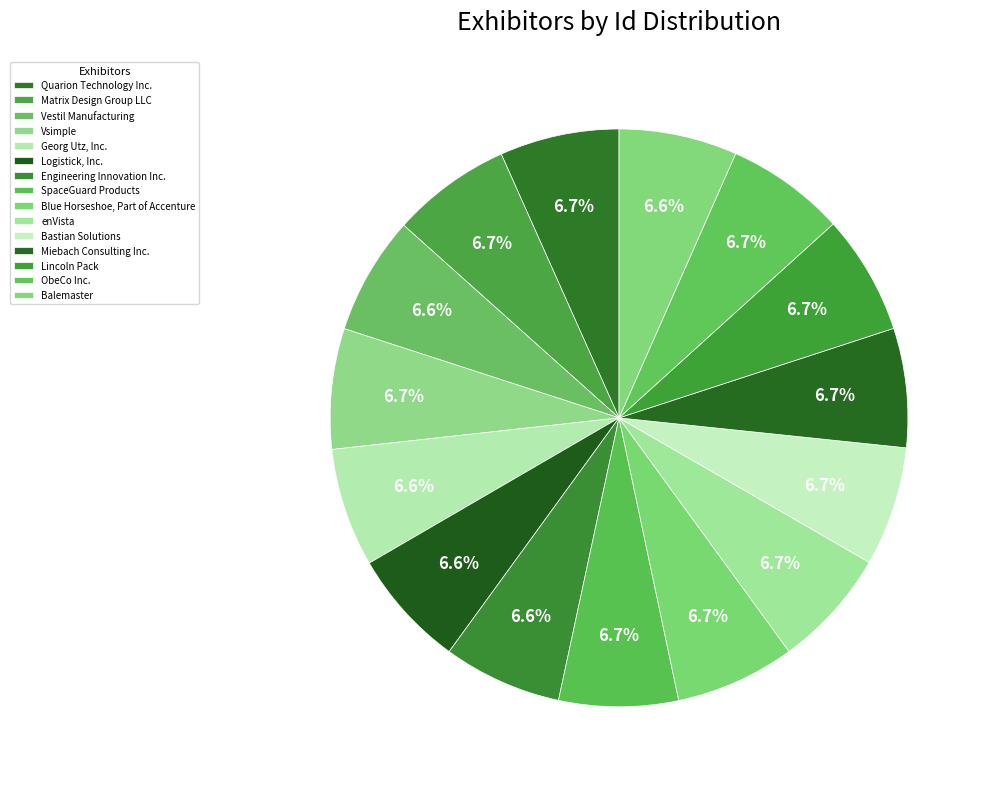

Which category has the biggest portion of the pie?

Vsimple